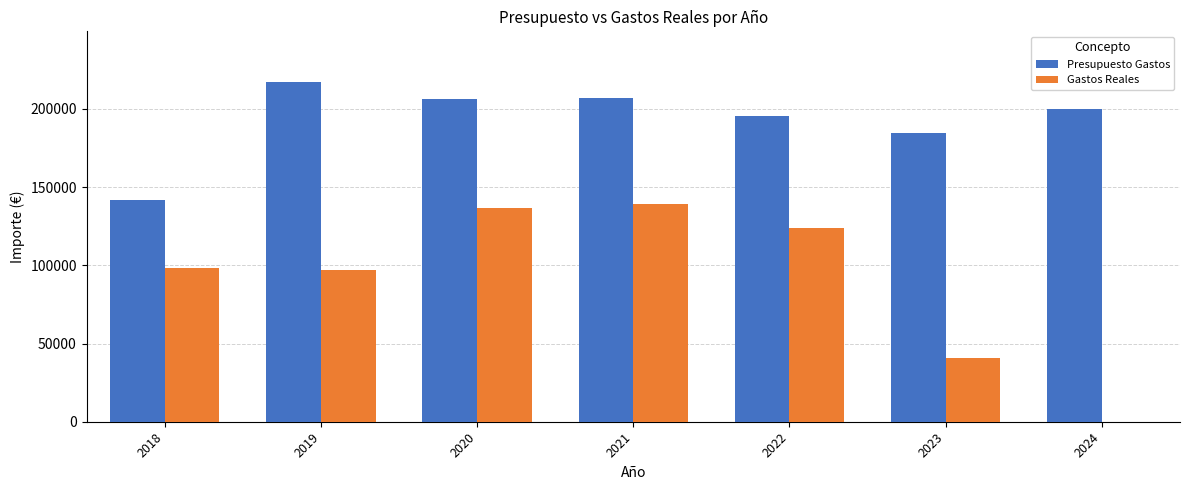

Read the Presupuesto Gastos value at 2024.

200000.0